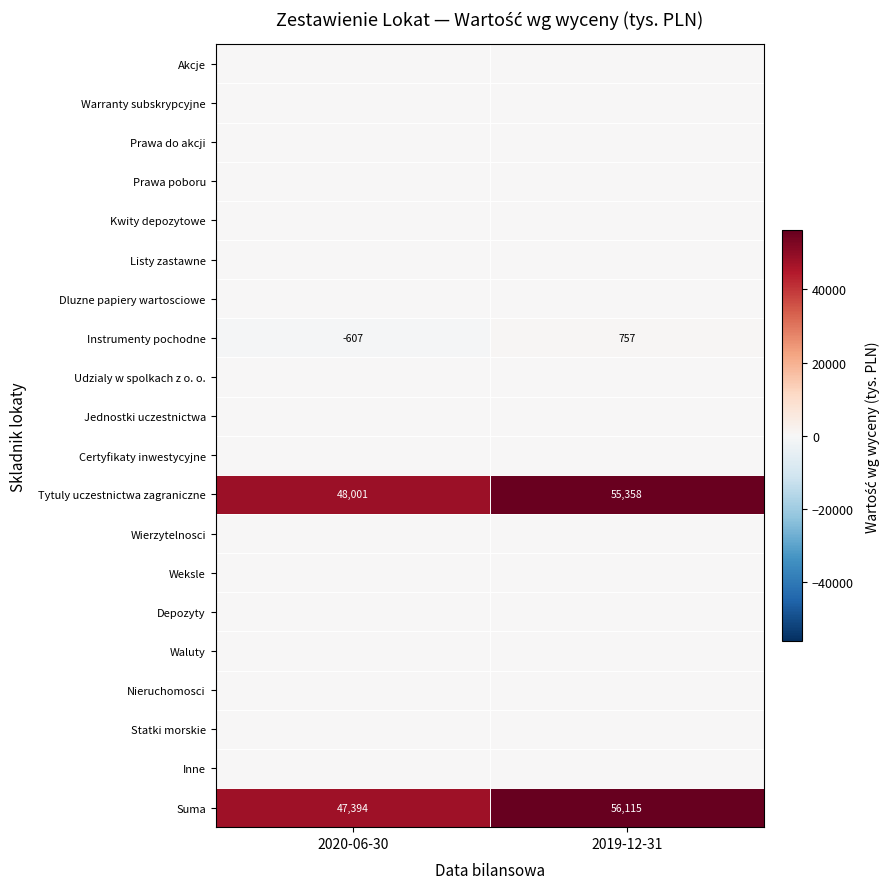

What value does the Instrumenty pochodne series have at 2019-12-31?

757